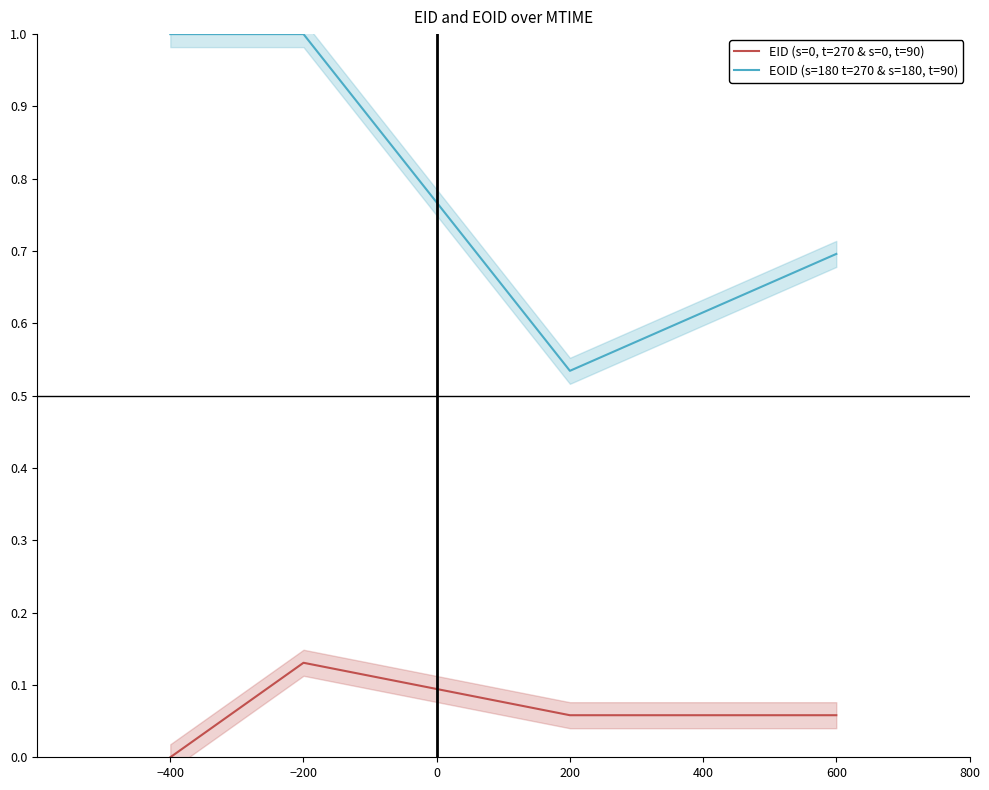

What are all the series names shown in the legend?

EID (s=0, t=270 & s=0, t=90), EOID (s=180 t=270 & s=180, t=90)